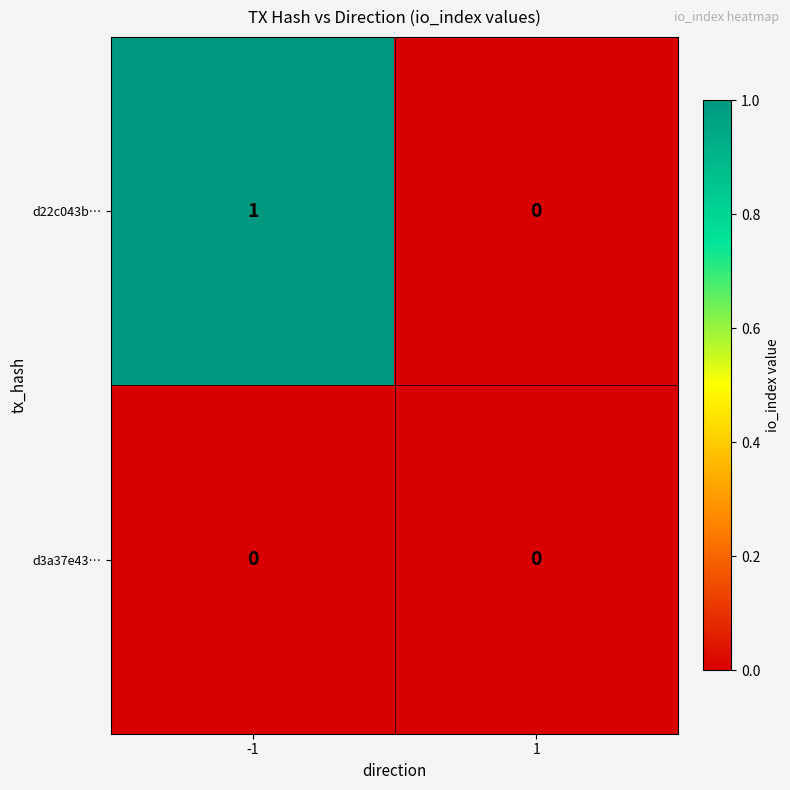

List the series in order of their peak value, highest first.

d22c043b…, d3a37e43…